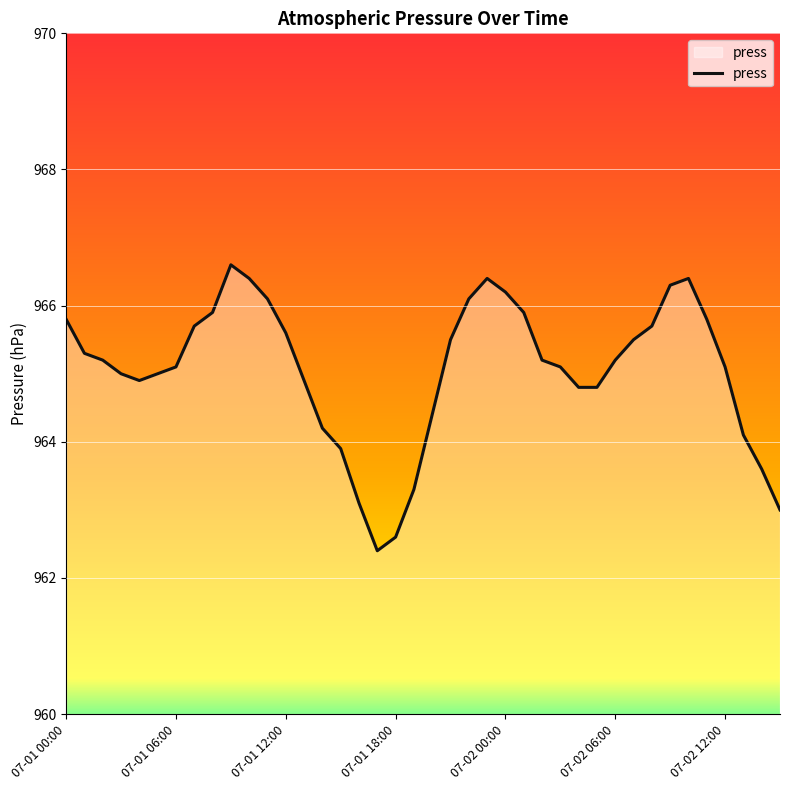

What is the greatest value displayed?

966.6